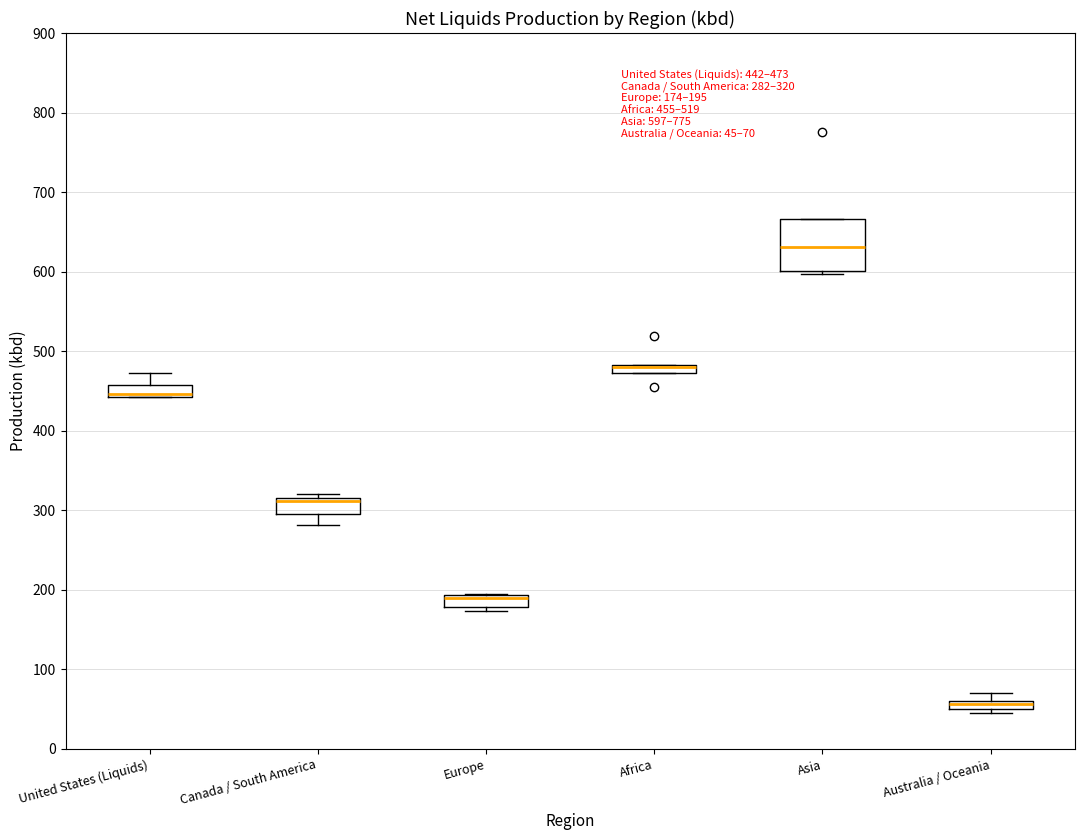

Which box is the tallest, from its lower edge to its upper edge?

Asia